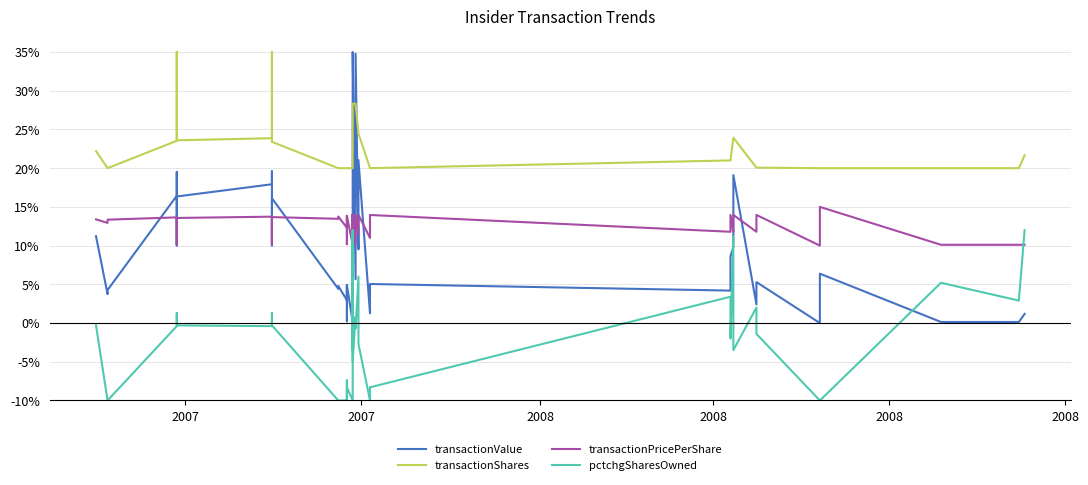

What is the average value of the transactionShares series?

22.9